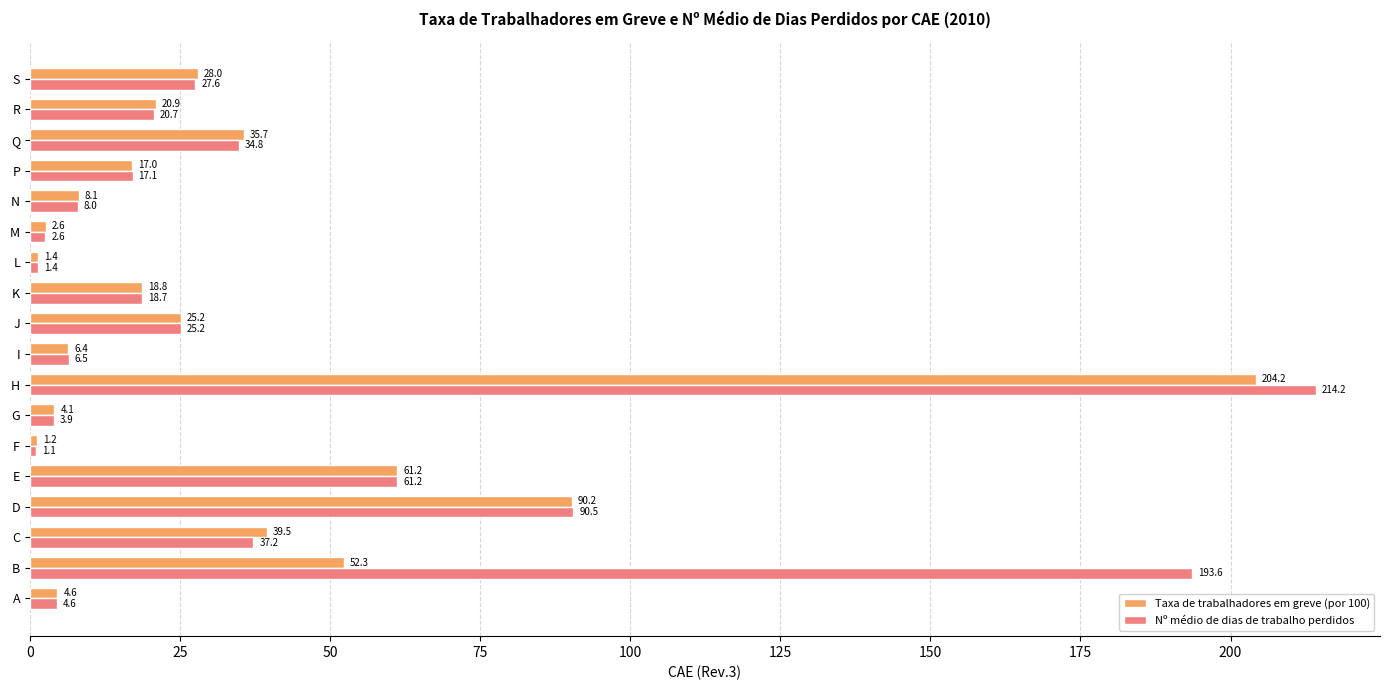

Which series has the largest total across all categories?

Nº médio de dias de trabalho perdidos